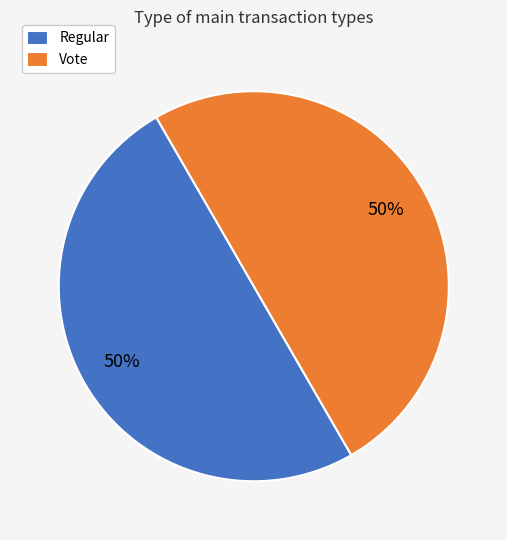

How many slices are in this pie chart?

2